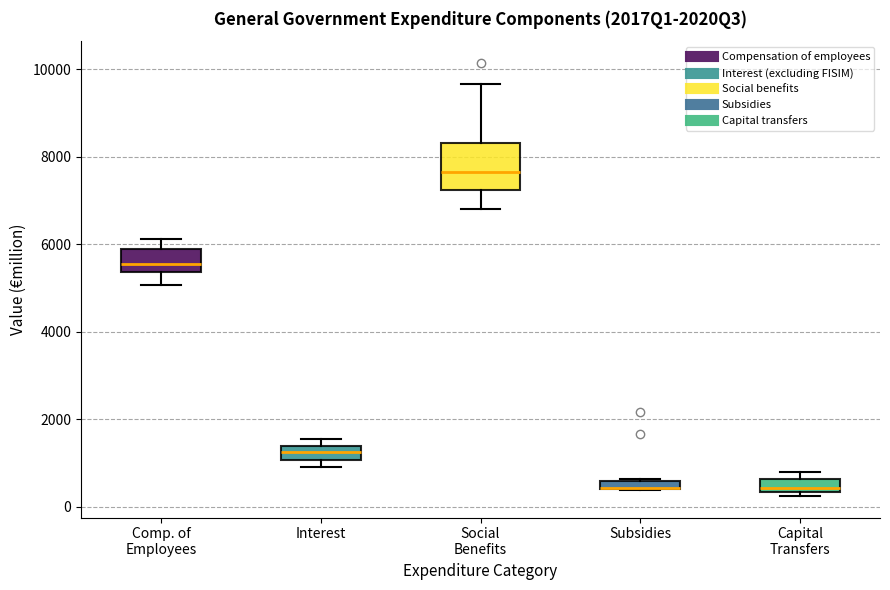

Which box is the tallest, from its lower edge to its upper edge?

Social Benefits